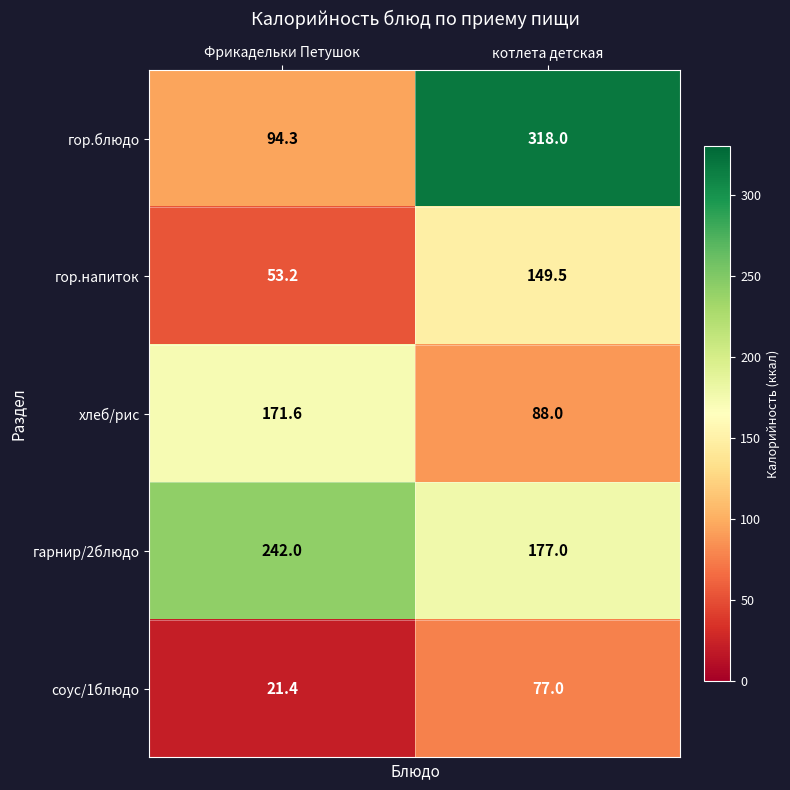

What is the greatest value displayed?

318.0